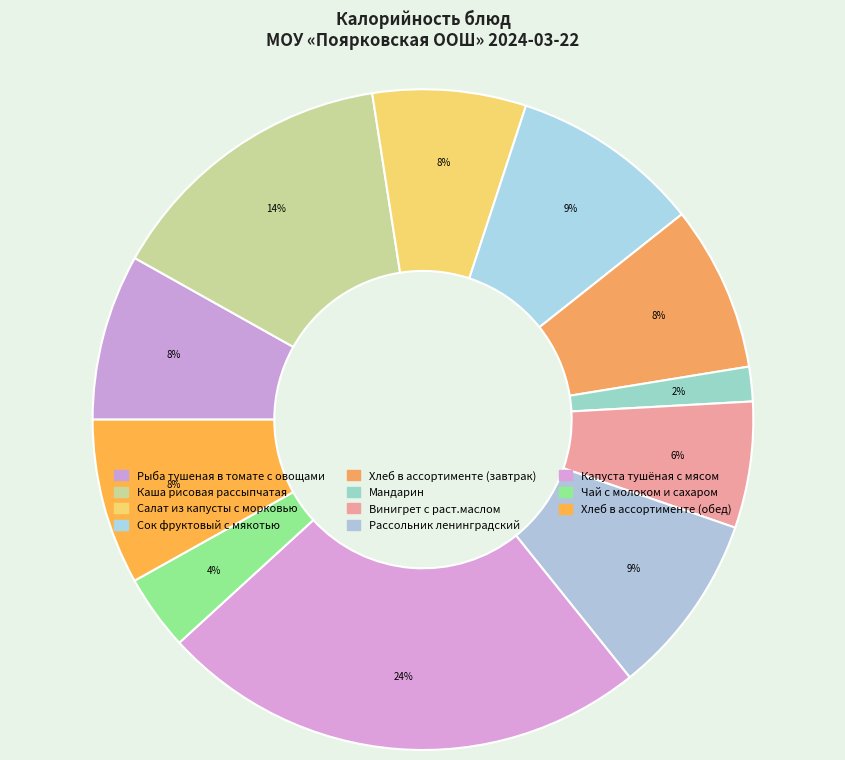

Which slice is the largest?

Капуста тушёная с мясом